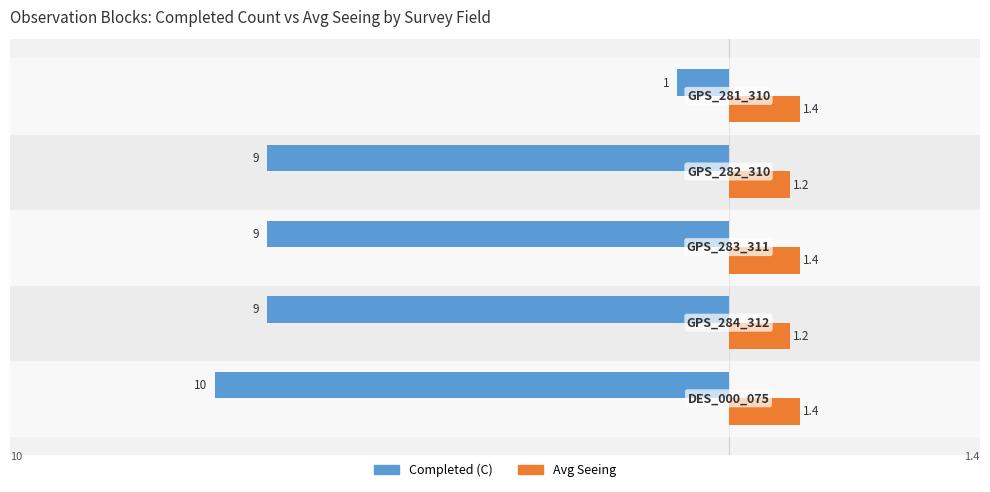

Which series has the largest total across all categories?

Avg Seeing